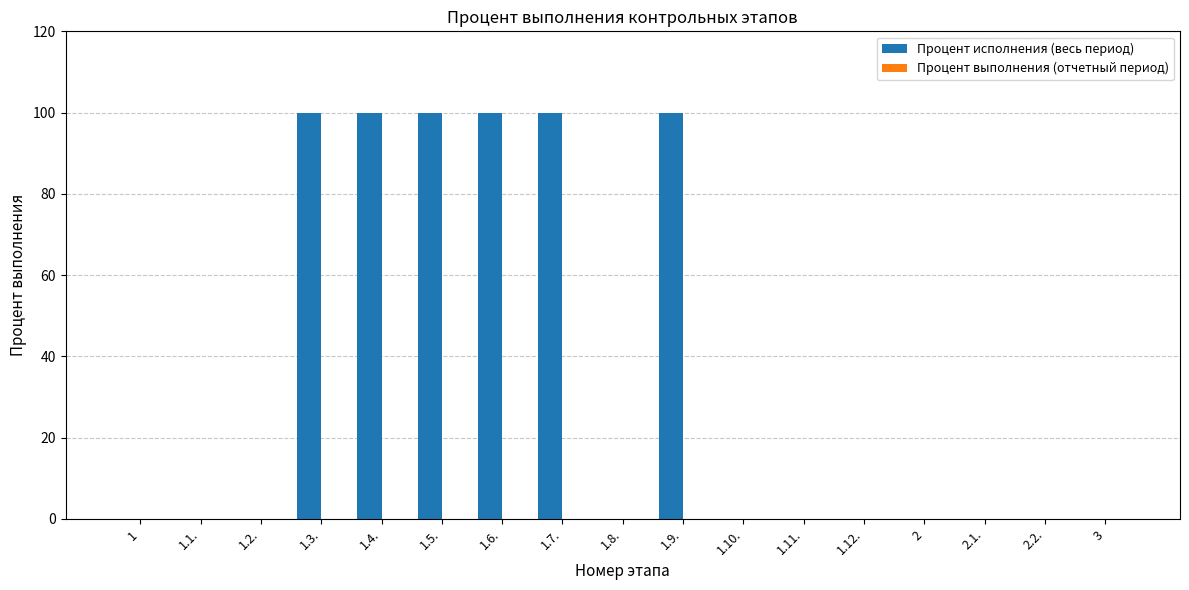

Which has a higher value, 1.5. or 2?

1.5.